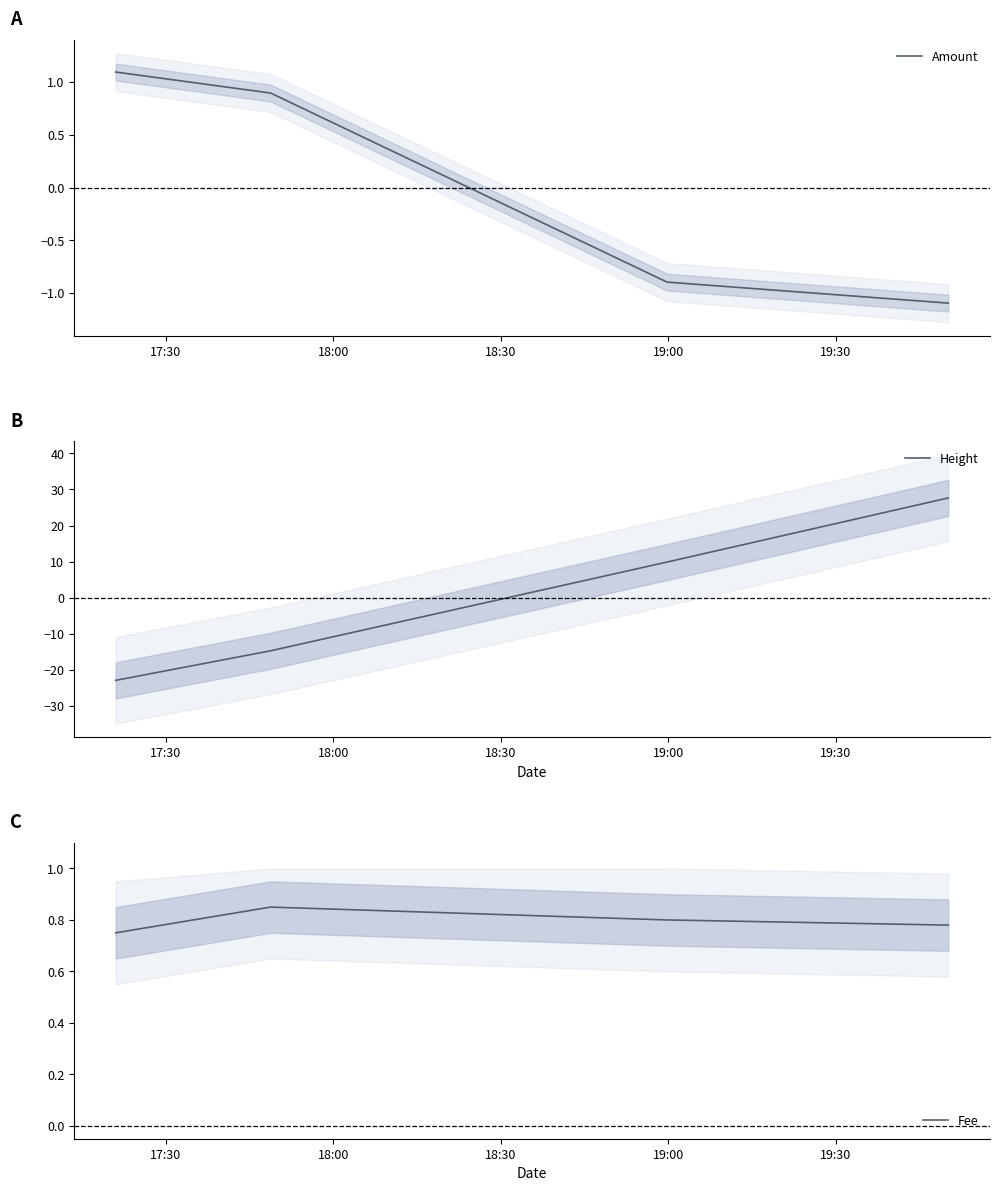

What is the minimum value for Amount?

-1.1